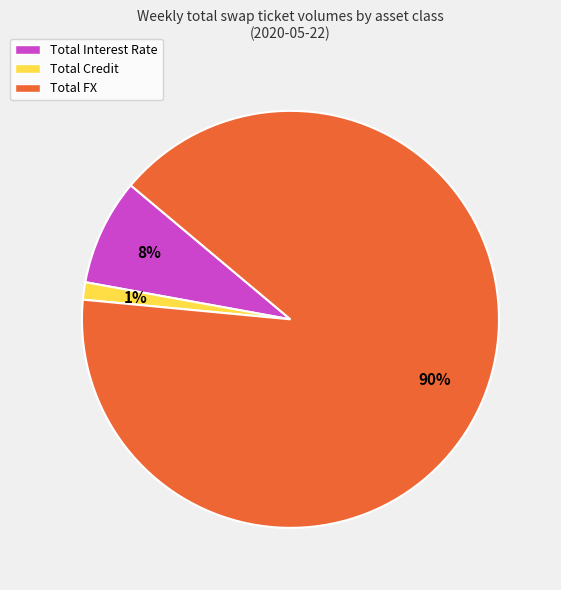

To the nearest percent, what is the combined percentage of Total FX and Total Credit?

92%